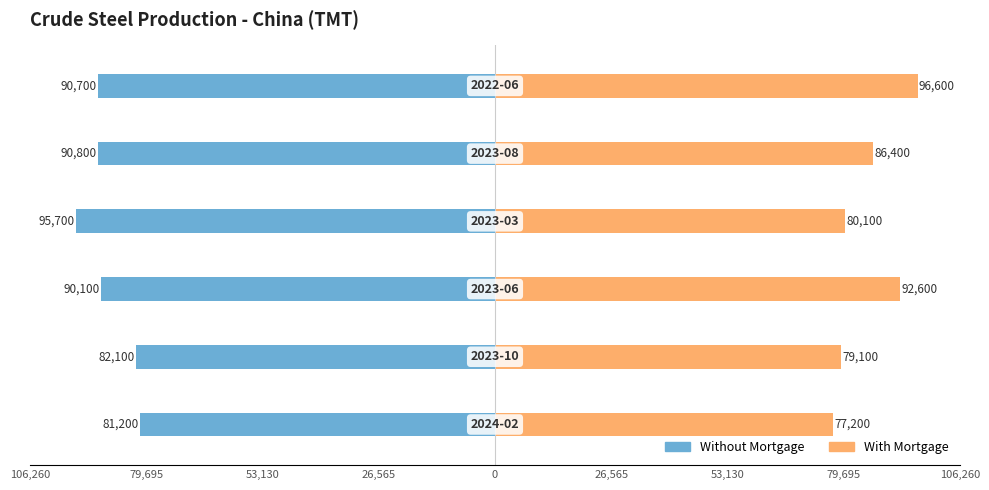

True or false: Without Mortgage has a value of -17091 at 53,130.

False